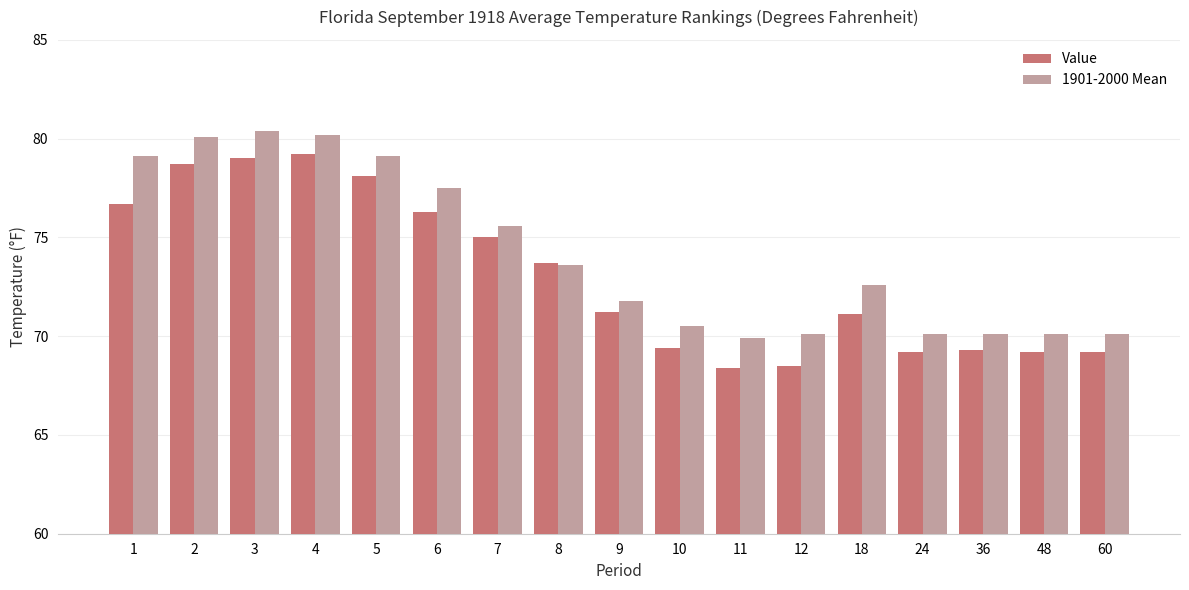

What is the difference between the Value values at 1 and 7?

1.7